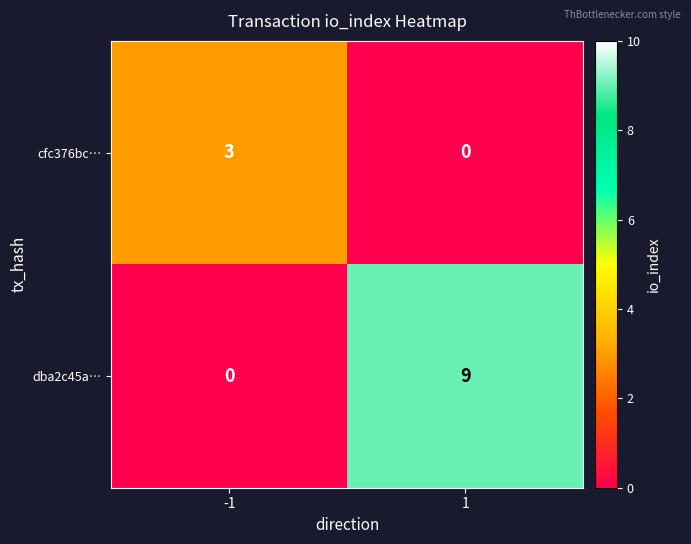

What is the maximum value for dba2c45a…?

9